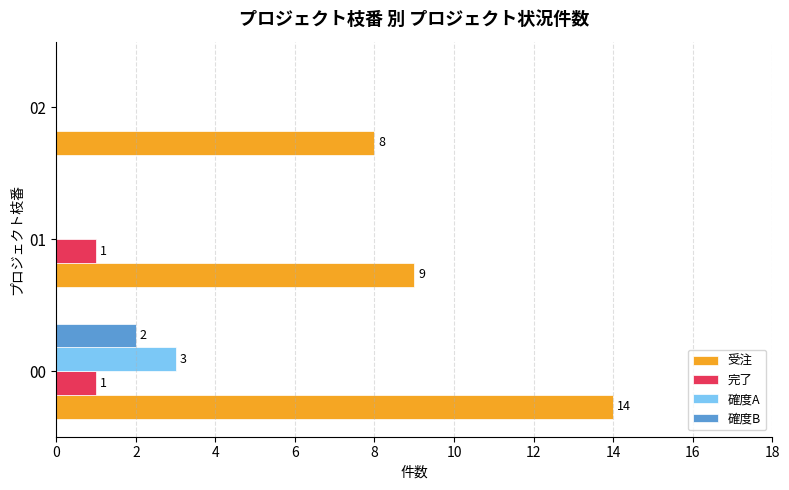

At which category is the sum across all series the highest?

00